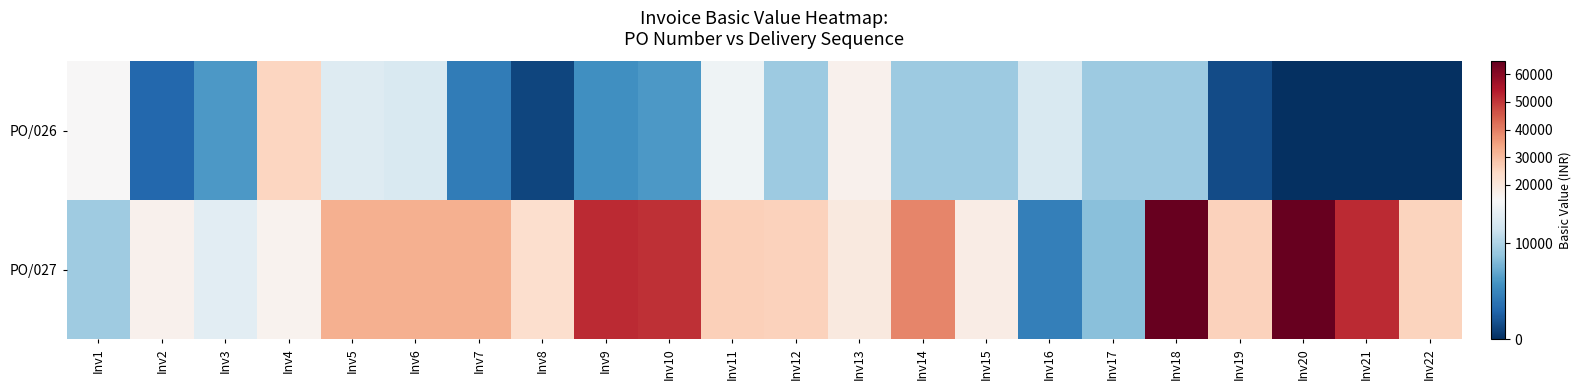

Reading left to right, transcribe all the data shown in this chart.

PO/026: Inv1=14452.5	Inv2=3075.0	Inv3=6150.0	Inv4=25215.0	Inv5=12607.5	Inv6=12300.0	Inv7=4305.0	Inv8=1230.0	Inv9=5535.0	Inv10=6150.0	Inv11=13837.5	Inv12=9225.0	Inv13=16605.0	Inv14=9225.0	Inv15=9225.0	Inv16=12300.0	Inv17=9225.0	Inv18=9225.0	Inv19=1537.5	Inv20=0.0	Inv21=0.0	Inv22=0.0
PO/027: Inv1=9359.8	Inv2=16460.2	Inv3=12910.0	Inv4=16137.5	Inv5=32275.0	Inv6=32275.0	Inv7=32275.0	Inv8=22915.2	Inv9=51640.0	Inv10=50994.5	Inv11=26465.5	Inv12=25820.0	Inv13=19365.0	Inv14=38730.0	Inv15=18074.0	Inv16=4518.5	Inv17=8391.5	Inv18=64550.0	Inv19=25820.0	Inv20=64550.0	Inv21=51640.0	Inv22=25497.2